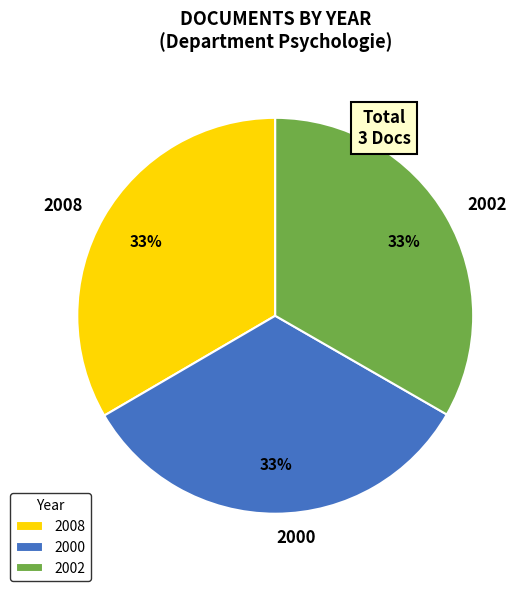

To the nearest percent, what is the average slice percentage?

33%